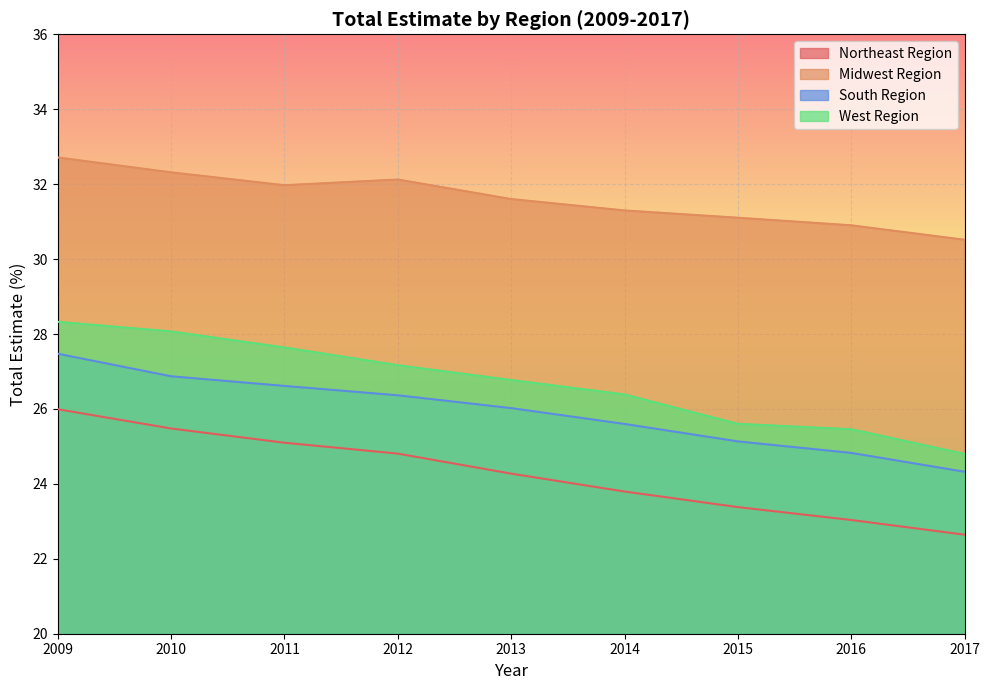

Between 2016 and 2017, which series saw the biggest shift?

West Region